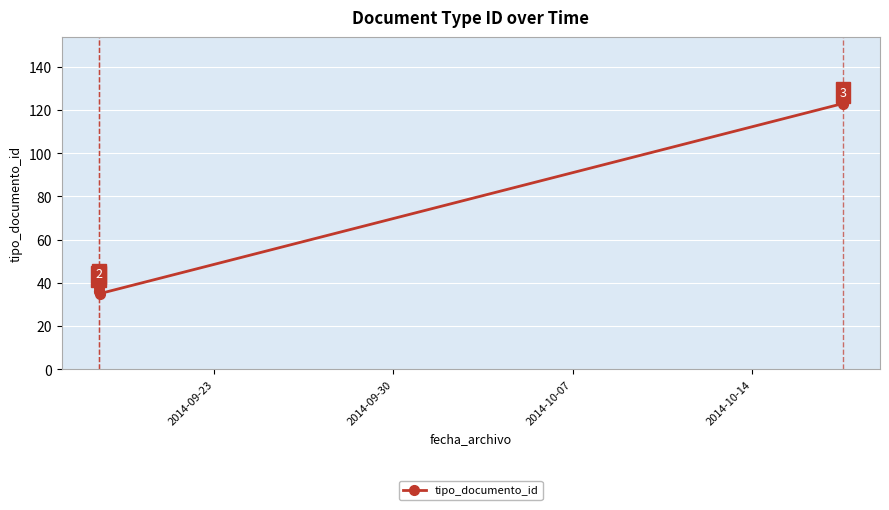

What is the difference between the maximum and minimum values?

88